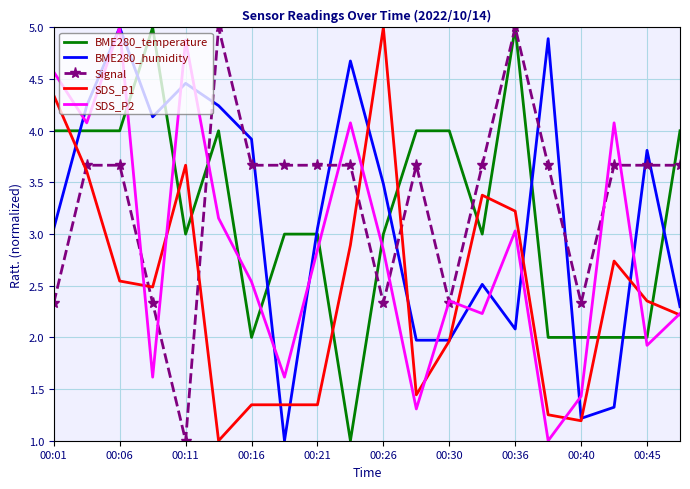

How many intersections are there between BME280_humidity and Signal?

9